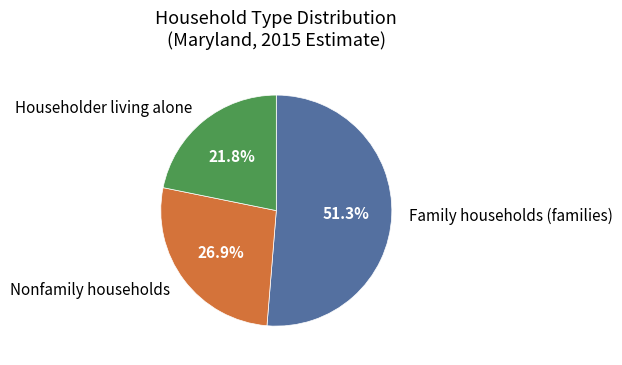

To the nearest percent, what percentage of the pie is Family households (families)?

51%